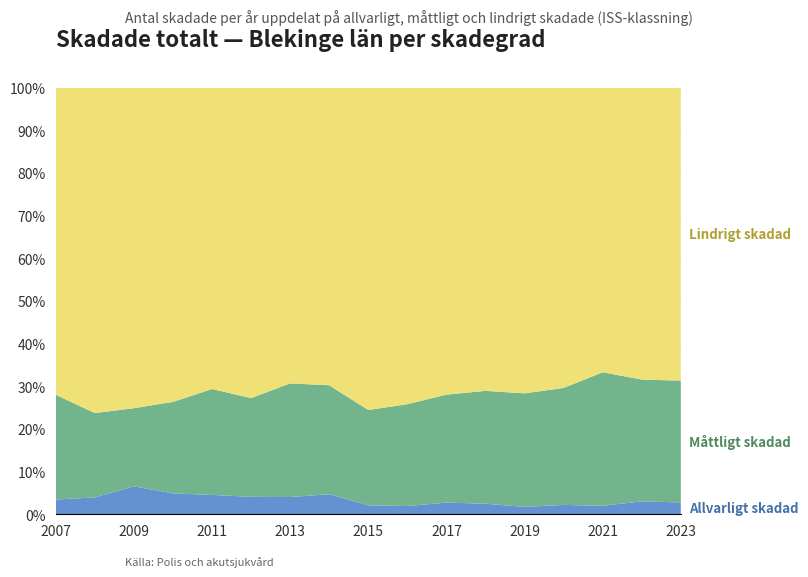

Reading left to right, list all the values displayed in this chart.

Allvarligt skadad (ISS 9-): 2007=423	2008=28	2009=48	2010=42	2011=37	2012=33	2013=32	2014=35	2015=15	2016=12	2017=20	2018=17	2019=12	2020=12	2021=15	2022=19	2023=18
Måttligt skadad (ISS 4-8): 2007=3013	2008=140	2009=134	2010=184	2011=202	2012=187	2013=211	2014=190	2015=160	2016=148	2017=185	2018=182	2019=183	2020=150	2021=235	2022=179	2023=185
Lindrigt skadad (ISS 1-3): 2007=8828	2008=540	2009=550	2010=632	2011=575	2012=588	2013=549	2014=519	2015=541	2016=460	2017=526	2018=489	2019=493	2020=385	2021=501	2022=429	2023=445